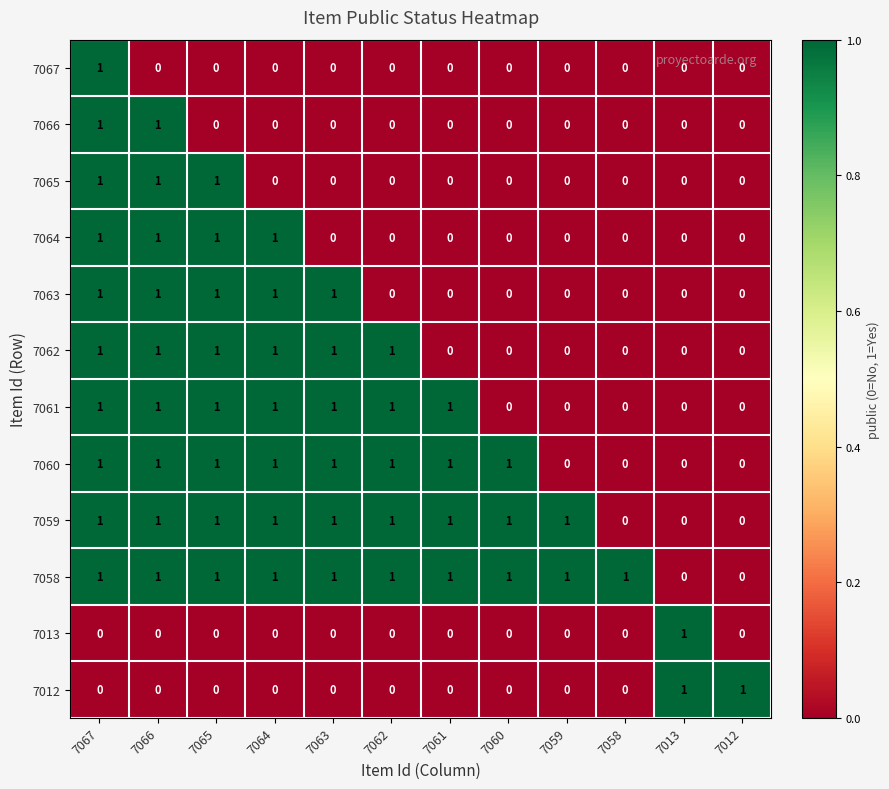

Which series changed the most between 7066 and 7065?

7066